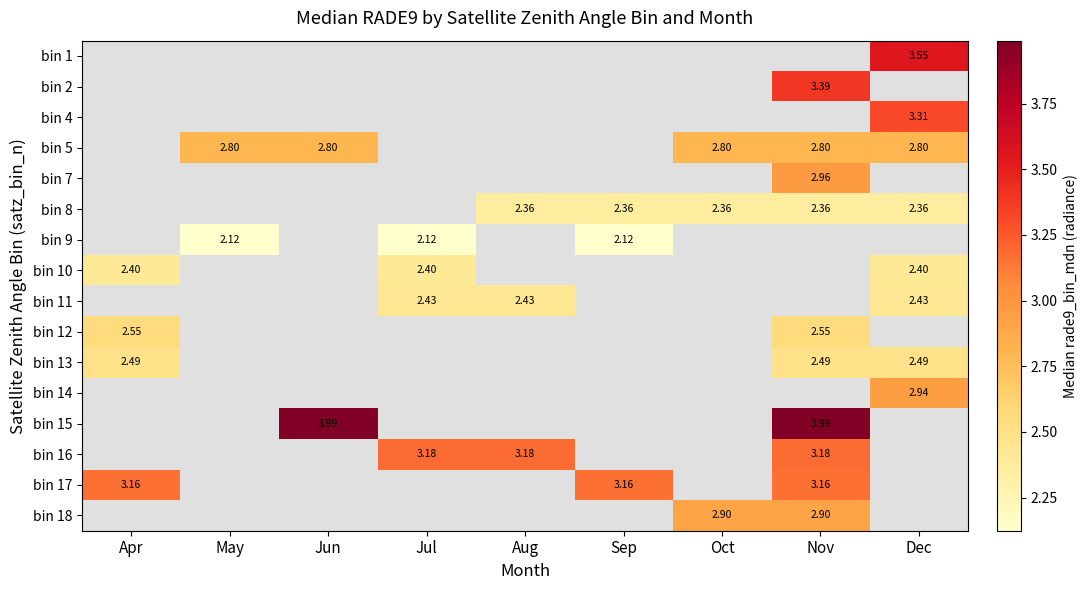

How many values in bin 10 are above zero?

3